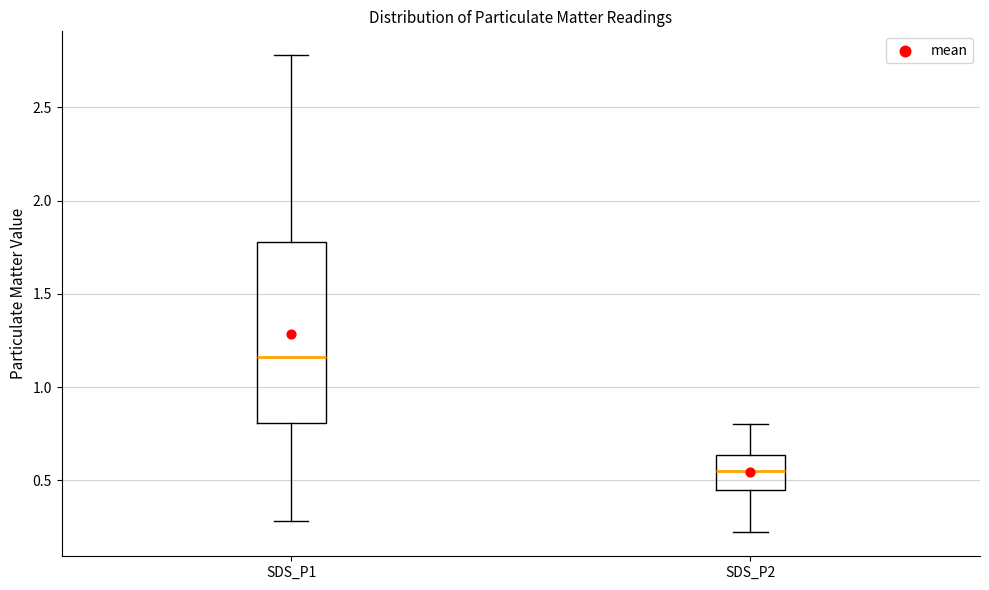

Which box's median line is the lowest?

SDS_P2